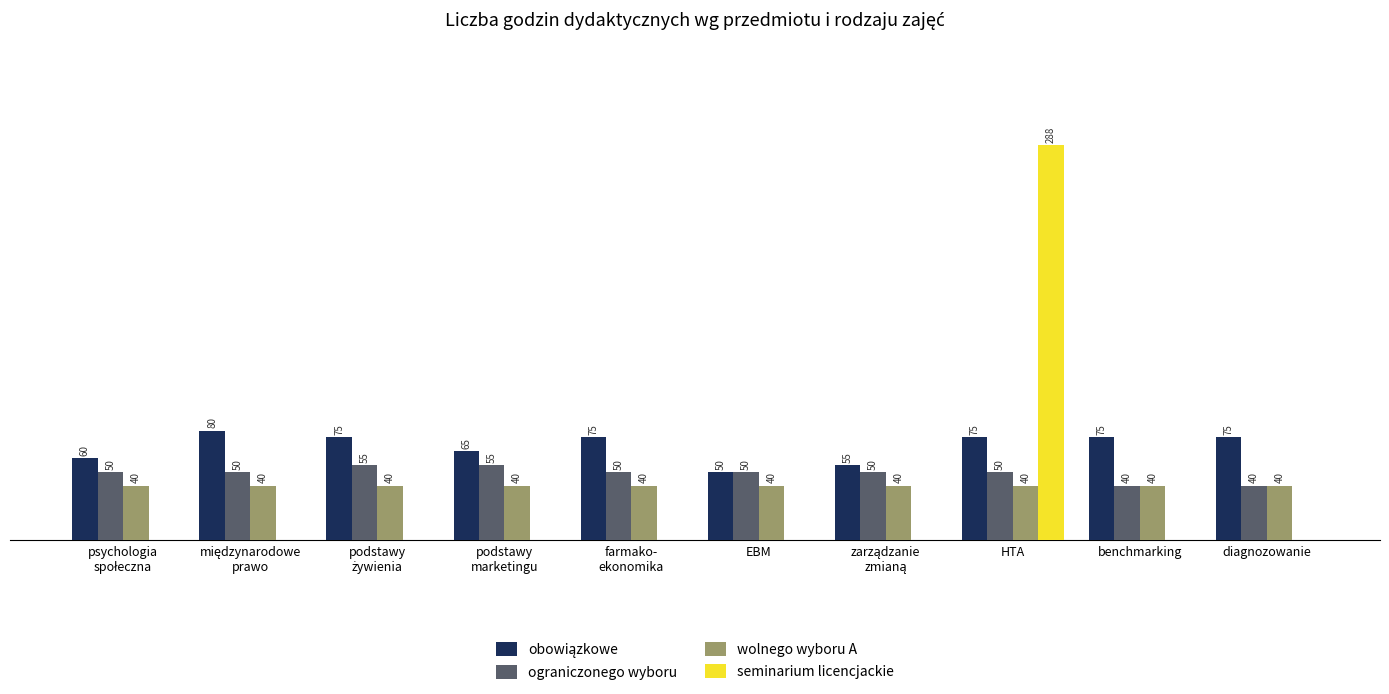

Which label corresponds to the largest value in the chart?

HTA